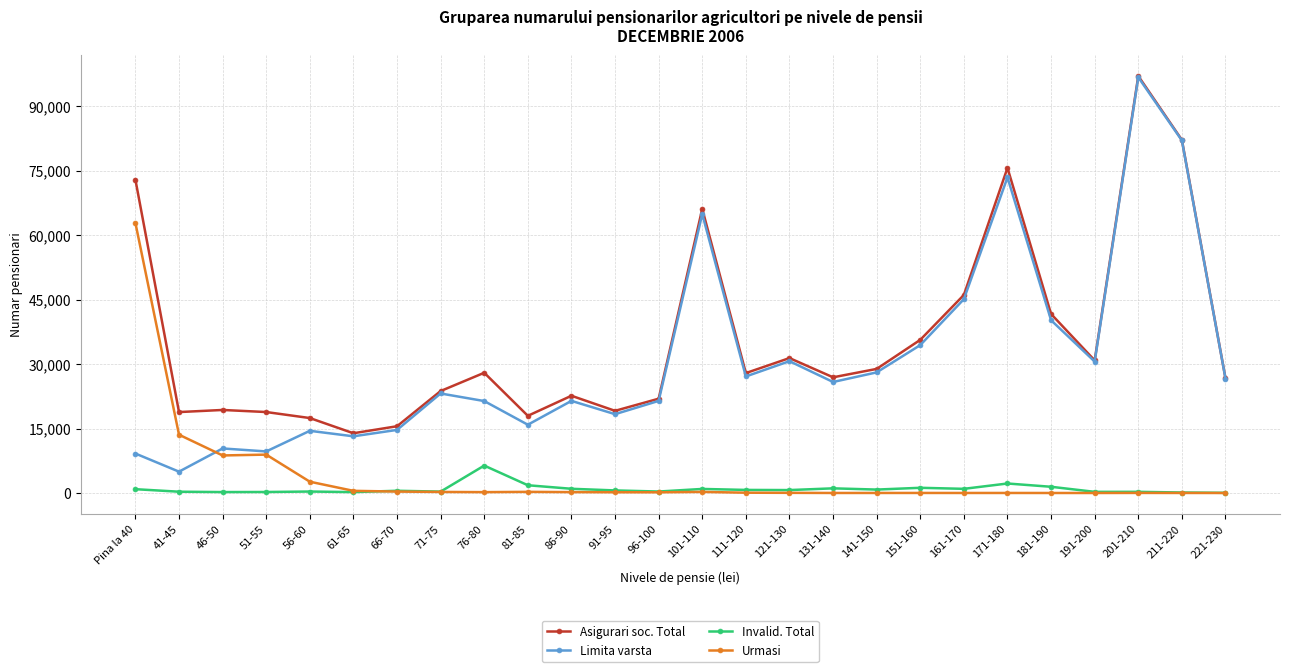

Does the chart display data point markers on the line(s)?

Yes